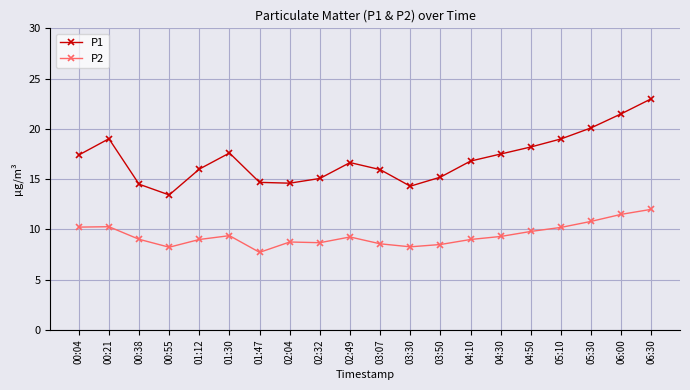

The P1 series shows 6.8 at 05:30. True or false?

False